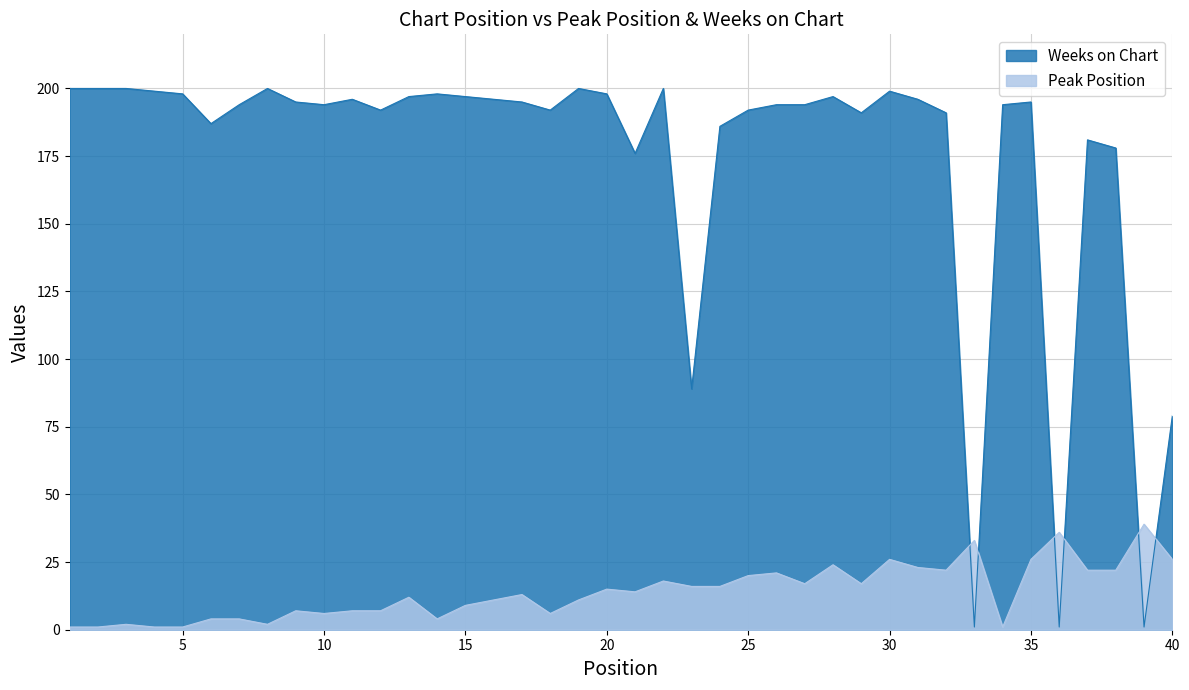

How many distinct data groups are displayed?

2